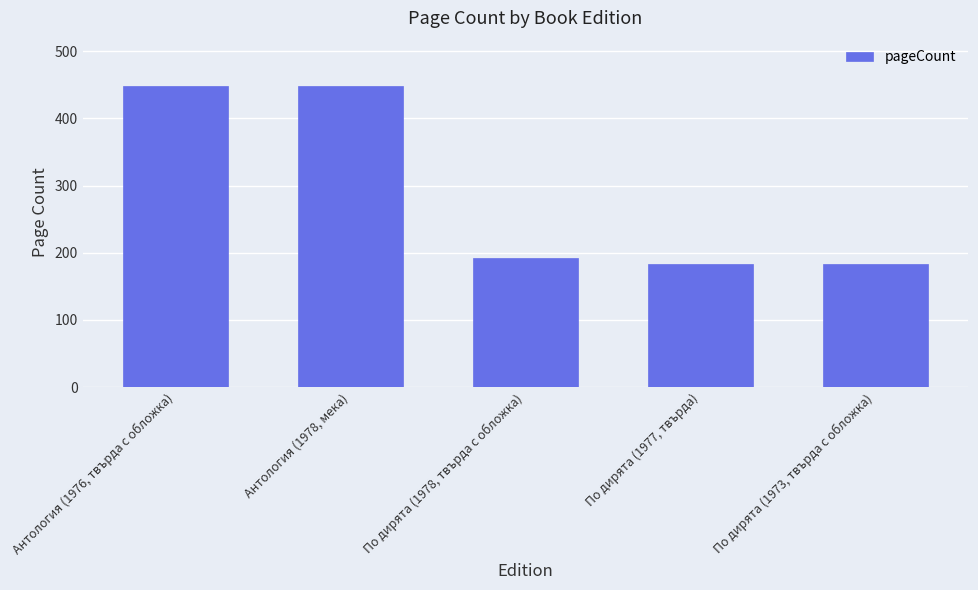

What is the minimum value shown in the chart?

184